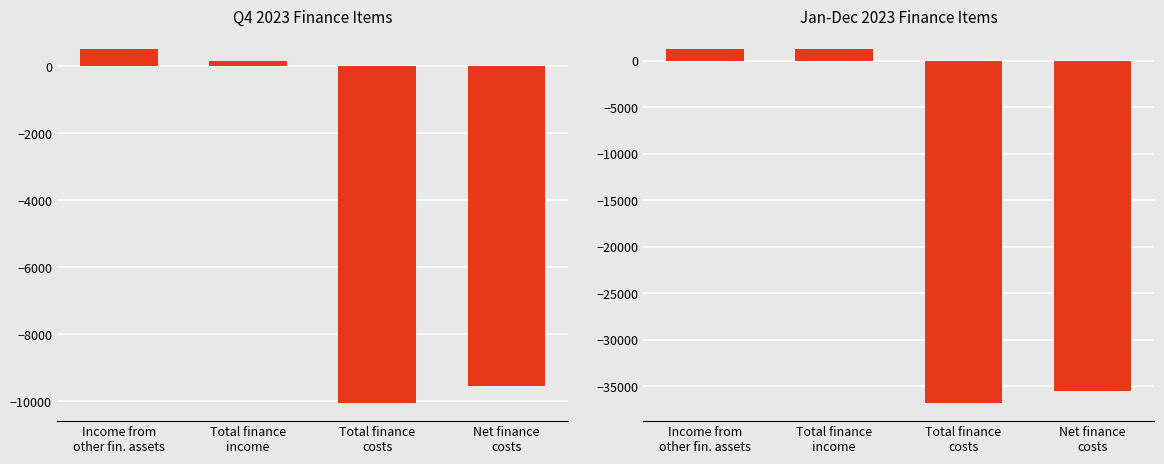

Which series changed the most between Income from
other fin. assets and Net finance
costs?

Jan-Dec 2023